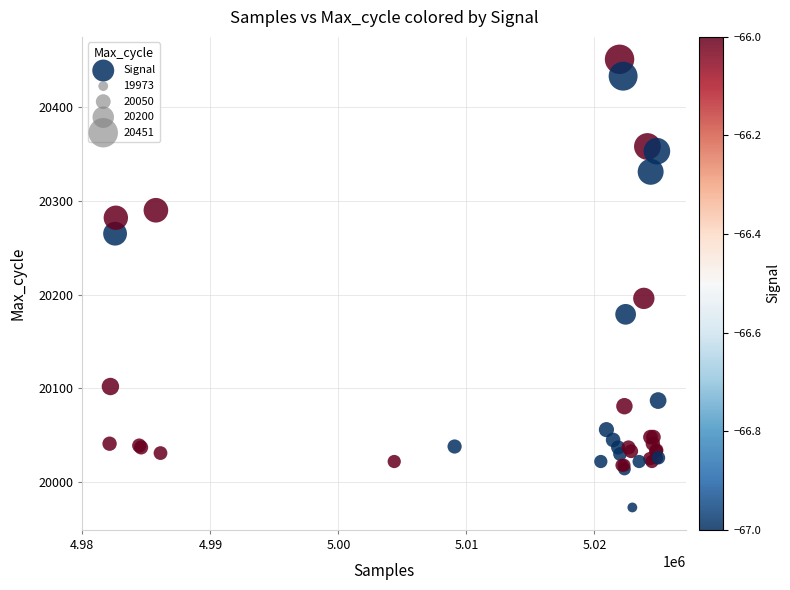

What Y value in the scatter plot is closest to 20212?

20196